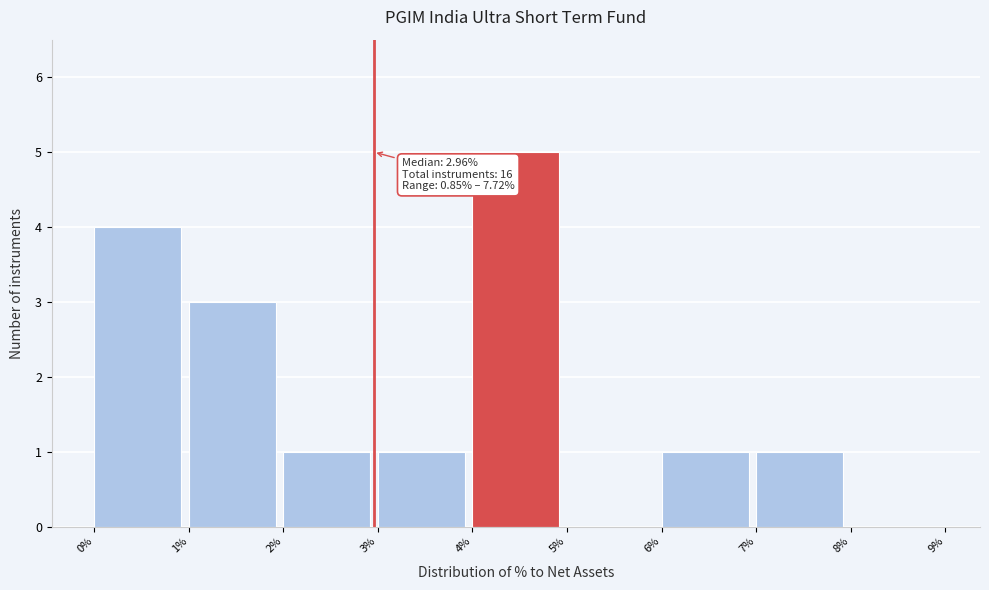

Which range on the x-axis has the tallest bar?

4% to 5%